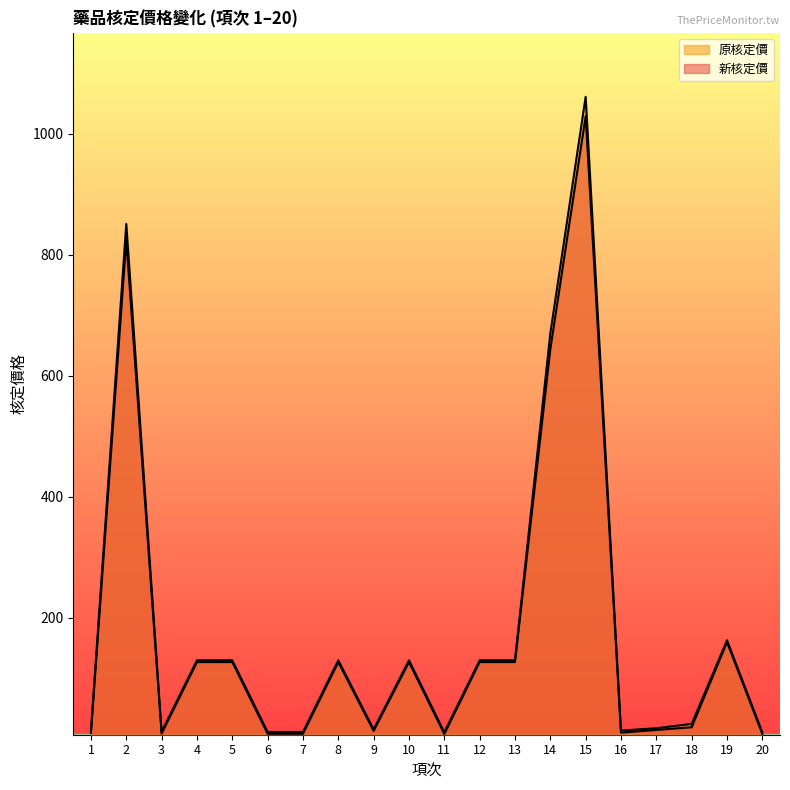

The value of 原核定價 at 17 is 17.7. True or false?

True